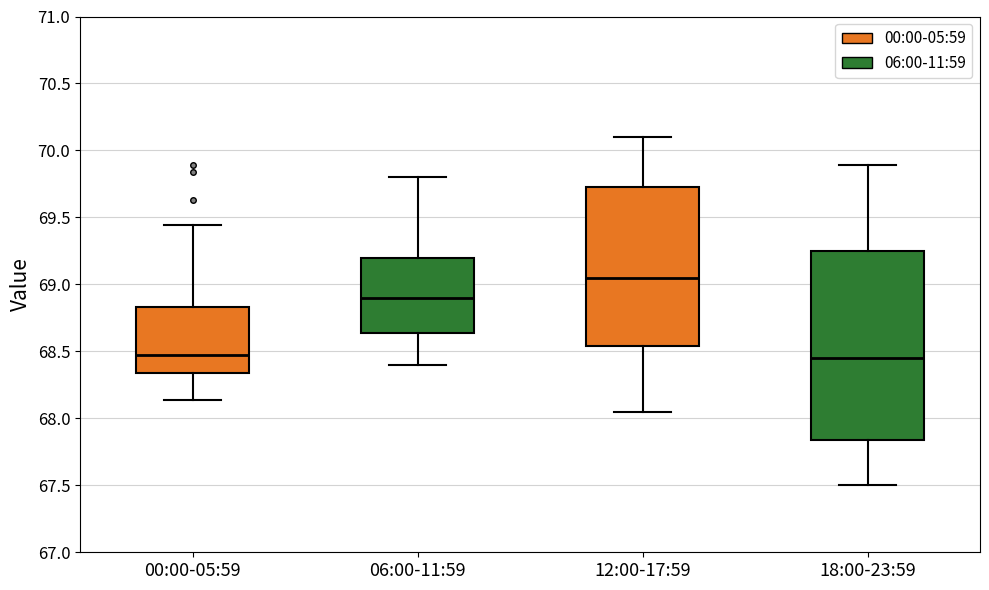

Reading left to right, read every box against the y-axis: the position of its median line, the range the box covers, and the ends of its whiskers. The values are not printed on the chart, so give them approximately, as read against the axis.

00:00-05:59: median 68.50, box 68.35 to 68.85, whiskers 68.15 to 69.45
06:00-11:59: median 68.90, box 68.65 to 69.20, whiskers 68.40 to 69.80
12:00-17:59: median 69.05, box 68.55 to 69.75, whiskers 68.05 to 70.10
18:00-23:59: median 68.45, box 67.85 to 69.25, whiskers 67.50 to 69.90